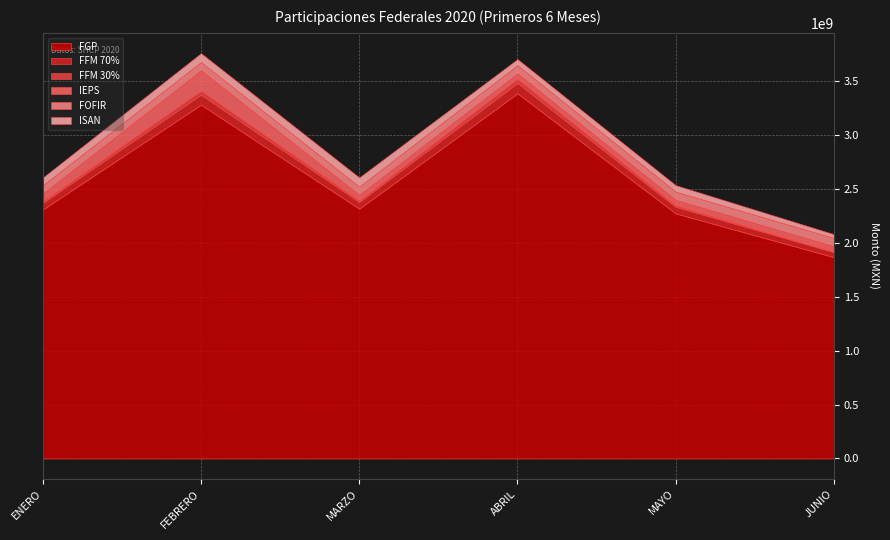

Reading left to right, what are all the values shown in this chart?

FGP: ENERO=2309224936.8	FEBRERO=3282617205.6	MARZO=2317334668.0	ABRIL=3387610179.3	MAYO=2273835262.3	JUNIO=1867327303.0
FFM 70%: ENERO=61333835.7	FEBRERO=92515645.8	MARZO=61573346.1	ABRIL=95881213.9	MAYO=60158516.2	JUNIO=47247691.0
FFM 30%: ENERO=14825292.8	FEBRERO=37712172.6	MARZO=14987453.3	ABRIL=40183921.3	MAYO=13935399.5	JUNIO=3981373.3
IEPS: ENERO=73531093.7	FEBRERO=190273257.4	MARZO=53618078.8	ABRIL=50443003.0	MAYO=52761484.9	JUNIO=52242753.0
FOFIR: ENERO=75298111.0	FEBRERO=75298111.0	MARZO=75298111.0	ABRIL=75298111.0	MAYO=75298111.0	JUNIO=75298111.0
ISAN: ENERO=71858915.0	FEBRERO=82163496.0	MARZO=84541264.0	ABRIL=56220007.0	MAYO=59437666.0	JUNIO=34583006.0